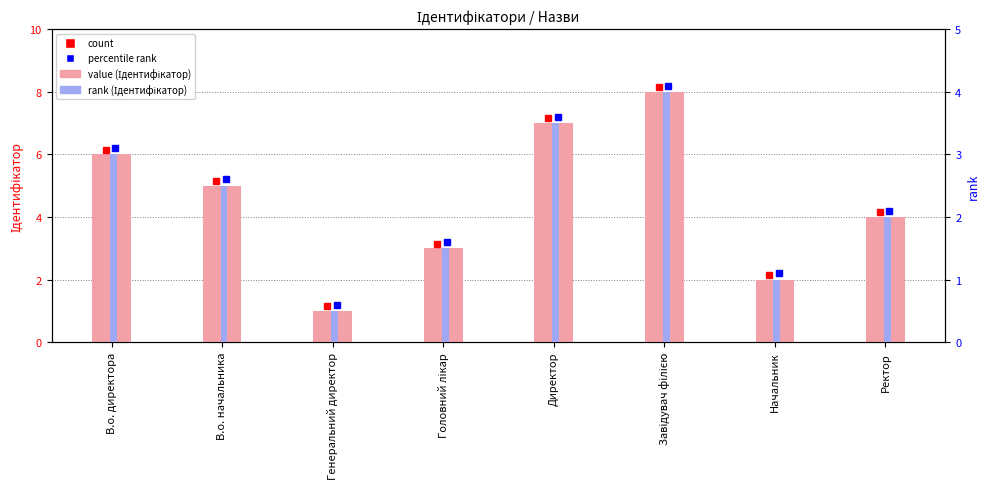

What is the label of the 5th bar from the right?

Головний лікар